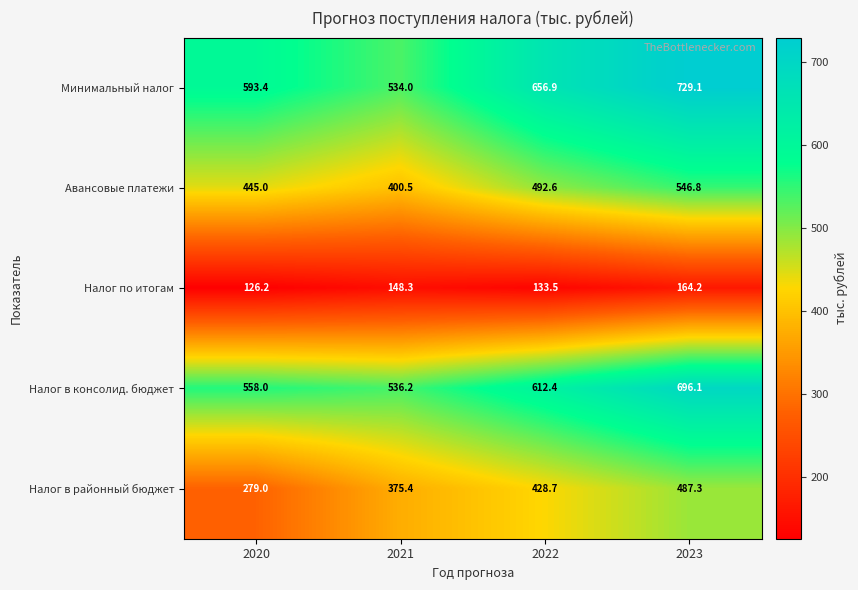

Reading left to right, list all the values displayed in this chart.

Минимальный налог: 2020=593.4	2021=534.0	2022=656.9	2023=729.1
Авансовые платежи: 2020=445.0	2021=400.5	2022=492.6	2023=546.8
Налог по итогам: 2020=126.2	2021=148.3	2022=133.5	2023=164.2
Налог в консолид. бюджет: 2020=558.0	2021=536.2	2022=612.4	2023=696.1
Налог в районный бюджет: 2020=279.0	2021=375.4	2022=428.7	2023=487.3